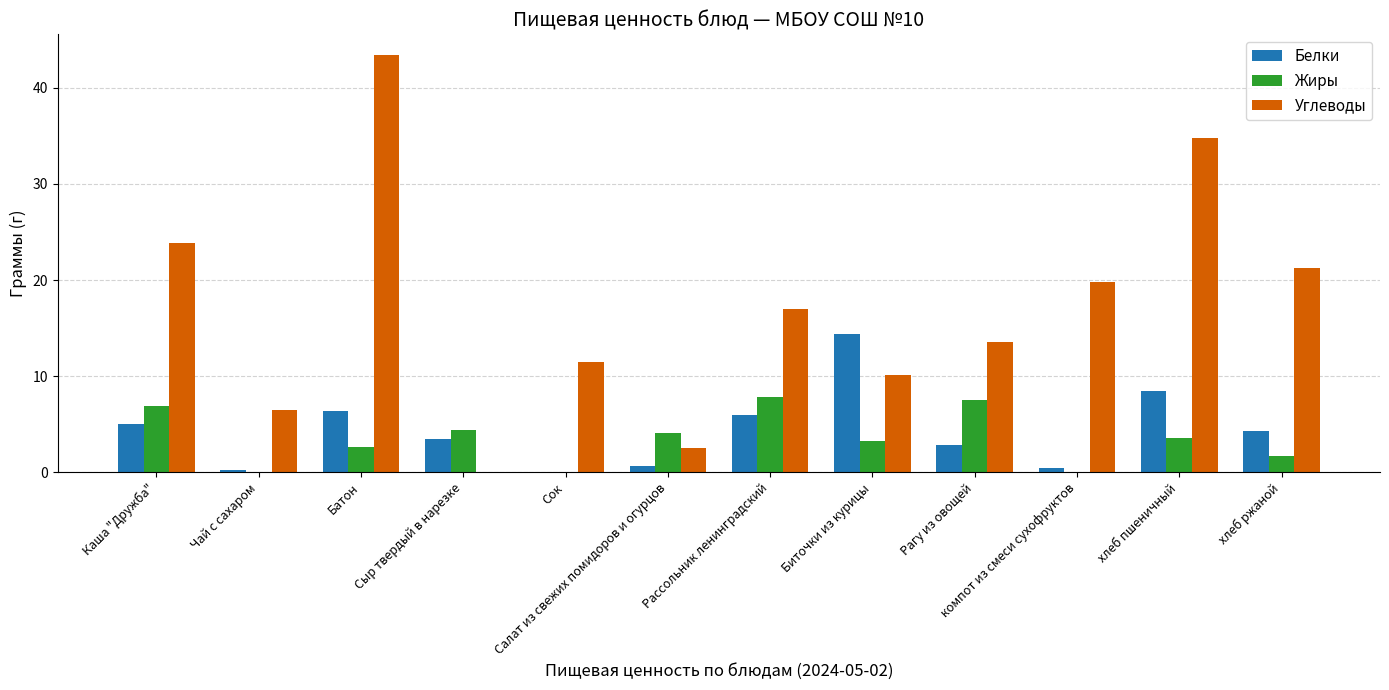

At which category is the sum across all series the highest?

Батон